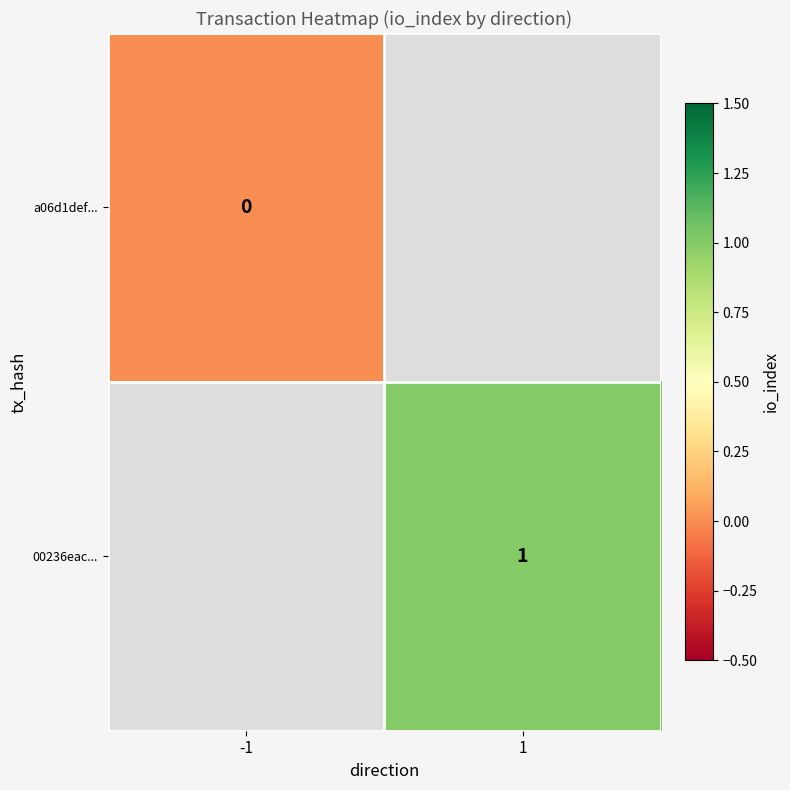

True or false: 00236eac... has a value of 2 at 1.

False